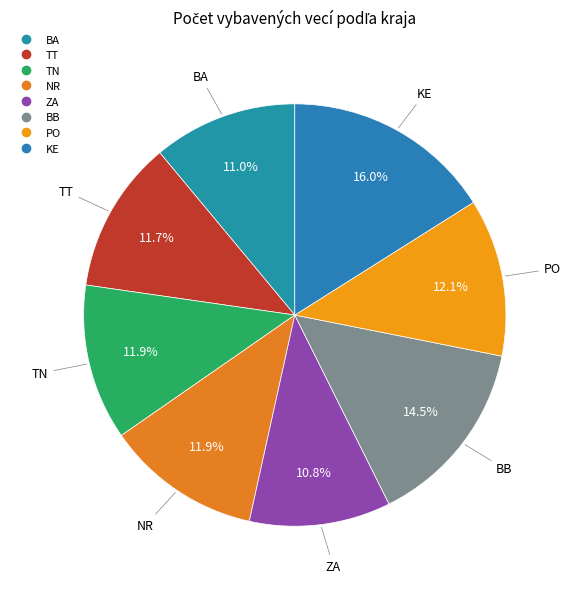

Does TT represent more than half of the total?

No